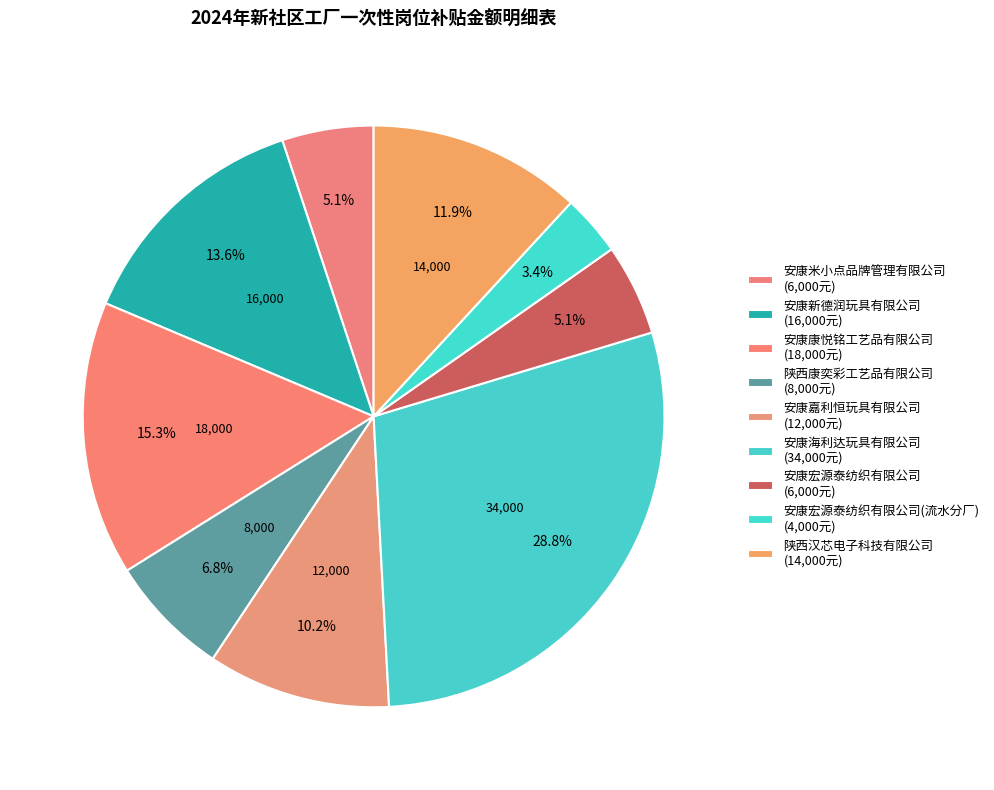

How many segments does this pie chart have?

9